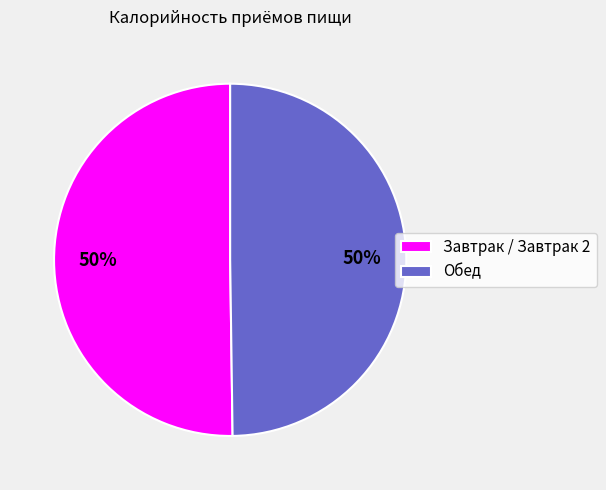

Do Завтрак / Завтрак 2 and Обед together represent more than half of the pie?

Yes